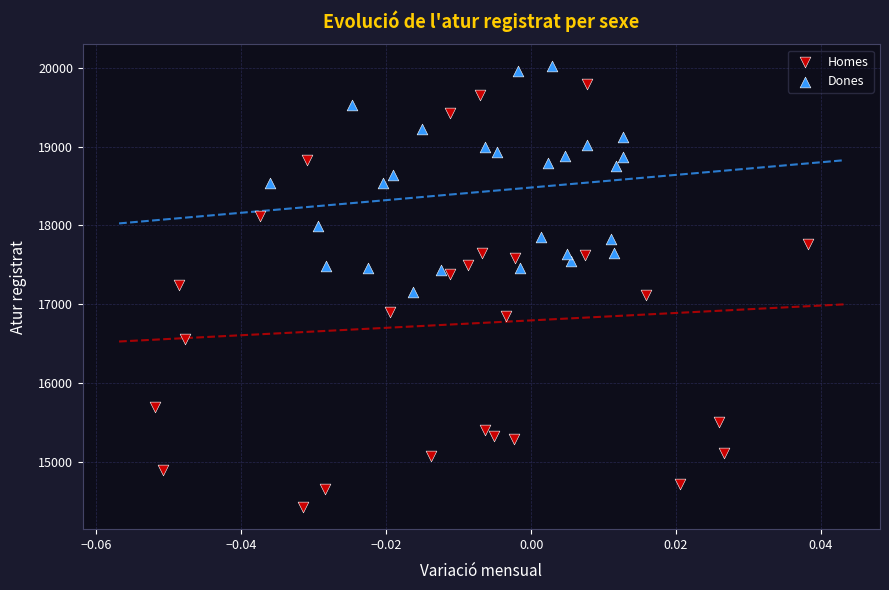

Which series contains the lowest Y value?

Homes